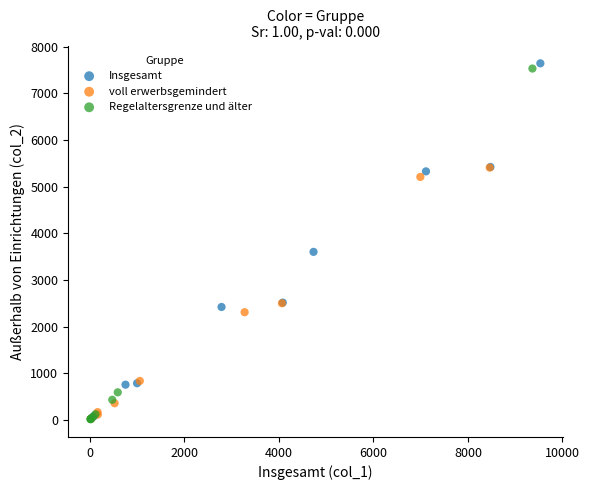

What are all the series names shown in the legend?

Insgesamt, voll erwerbsgemindert, Regelaltersgrenze und älter